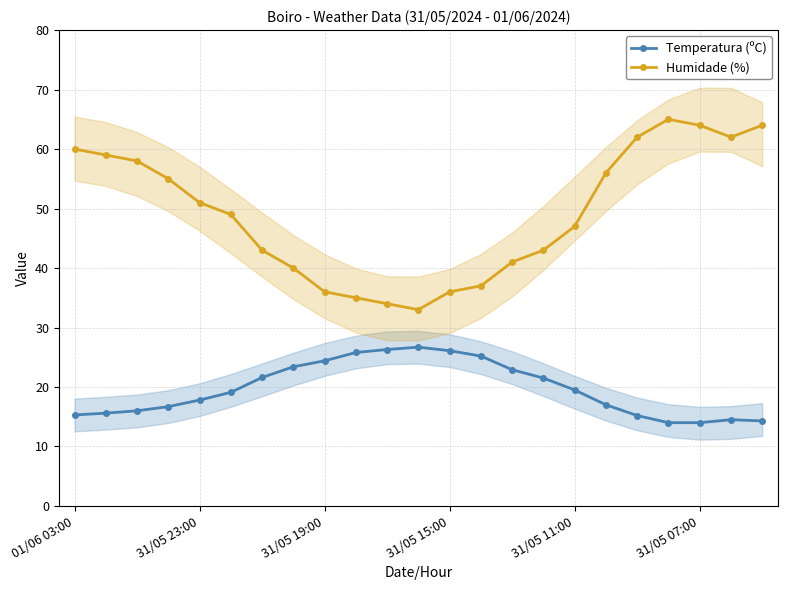

What is the difference between the maximum and second lowest values in the Humidade (%) series?

31.0